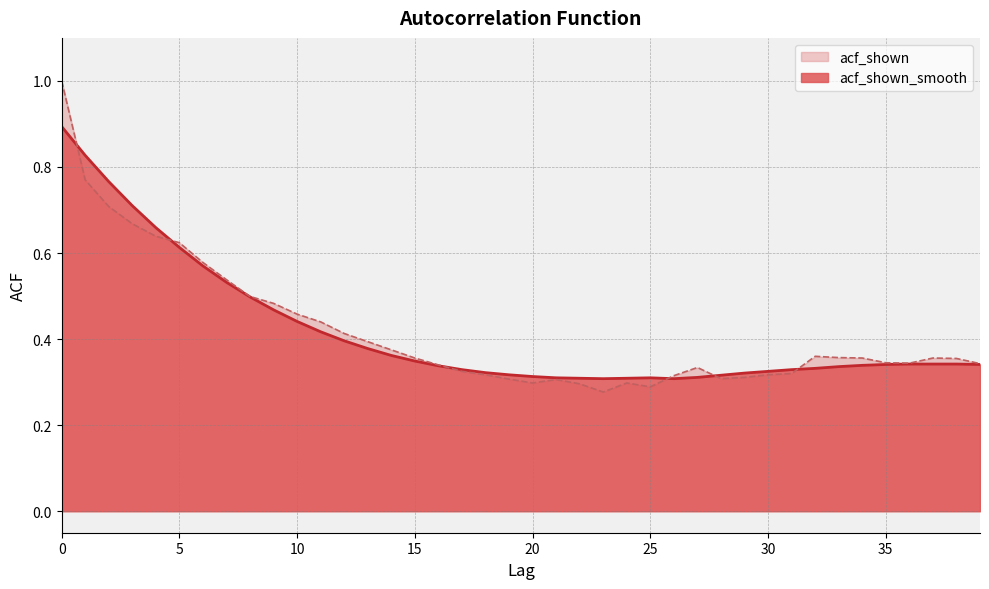

What is the total value across all series at 29?

0.6